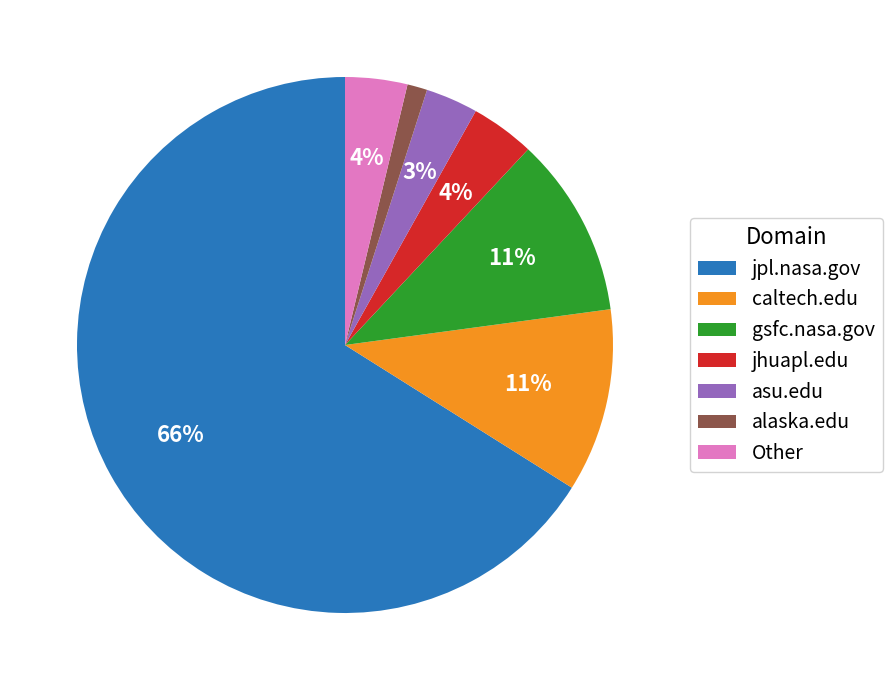

Between asu.edu and gsfc.nasa.gov, which is larger?

gsfc.nasa.gov